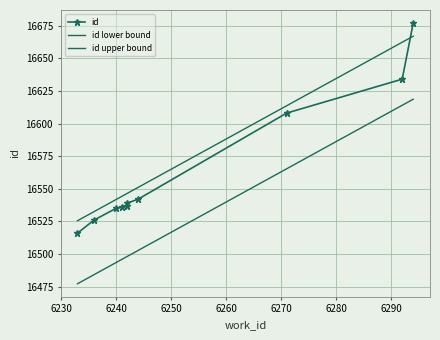

What is the difference between the maximum and second lowest values in the id upper bound series?

134.4